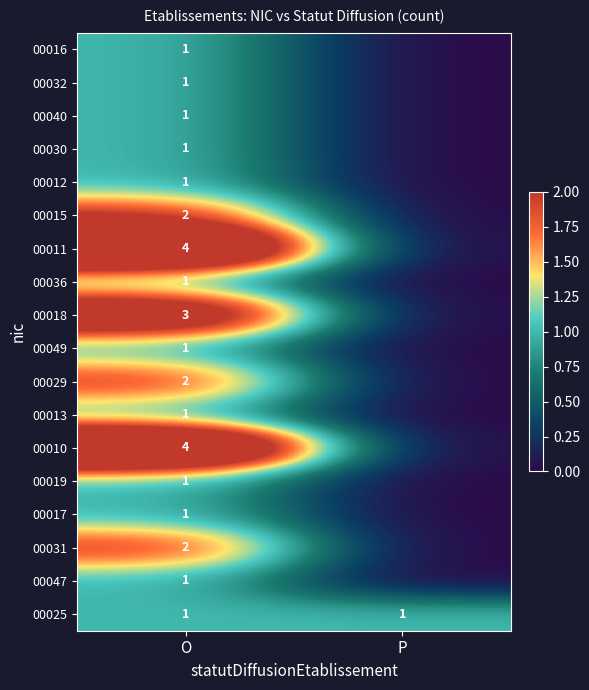

The value of 00010 at O is 6. True or false?

False